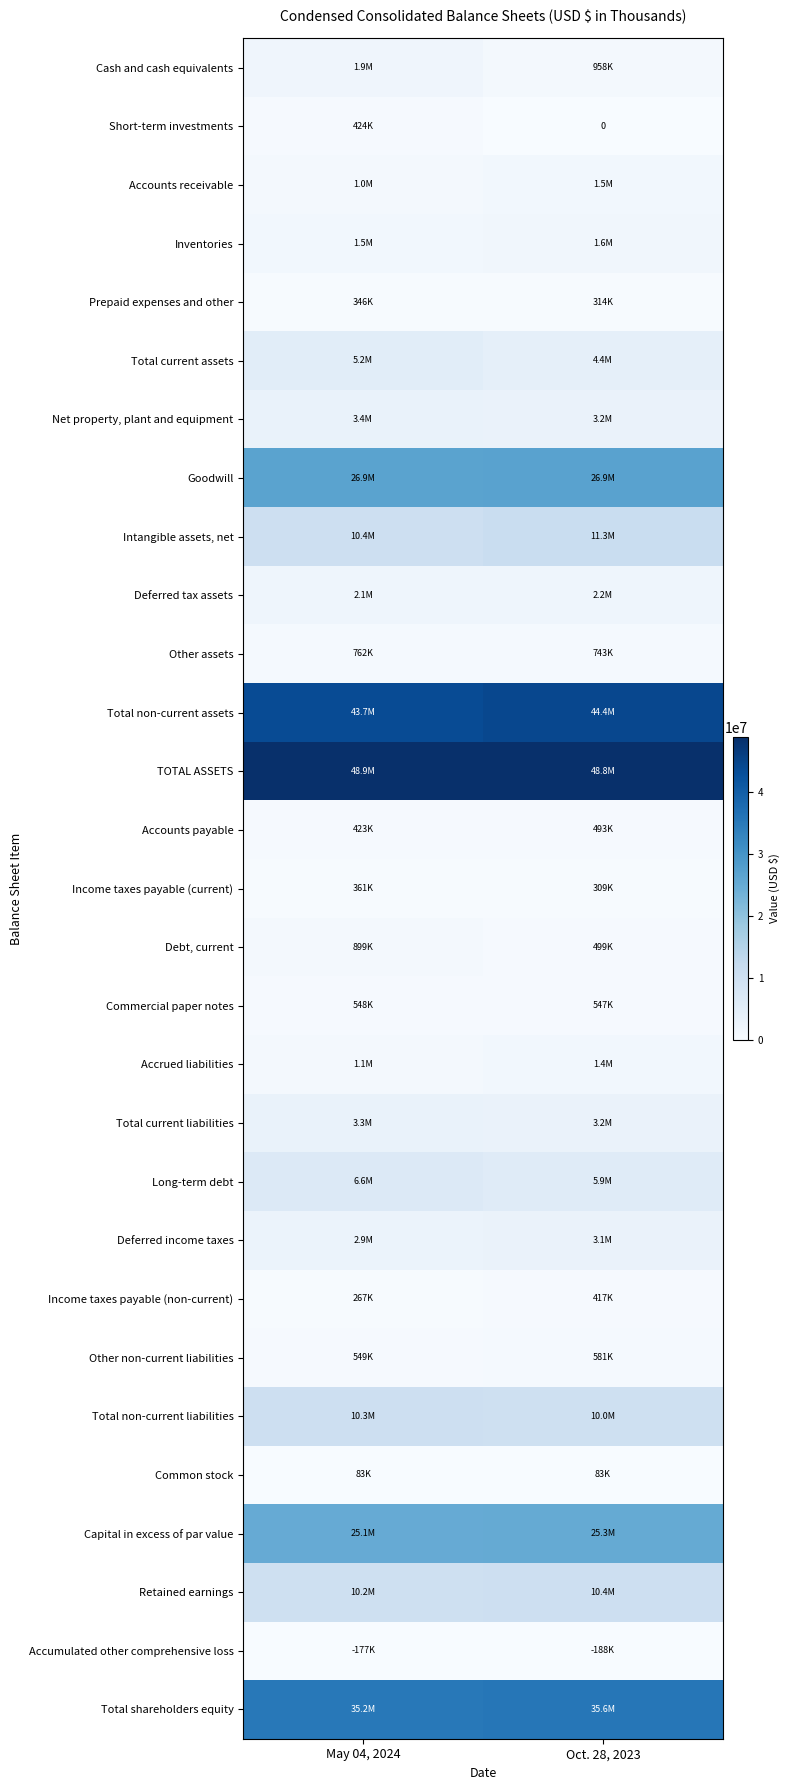

True or false: TOTAL ASSETS has a value of 48861866 at May 04, 2024.

True